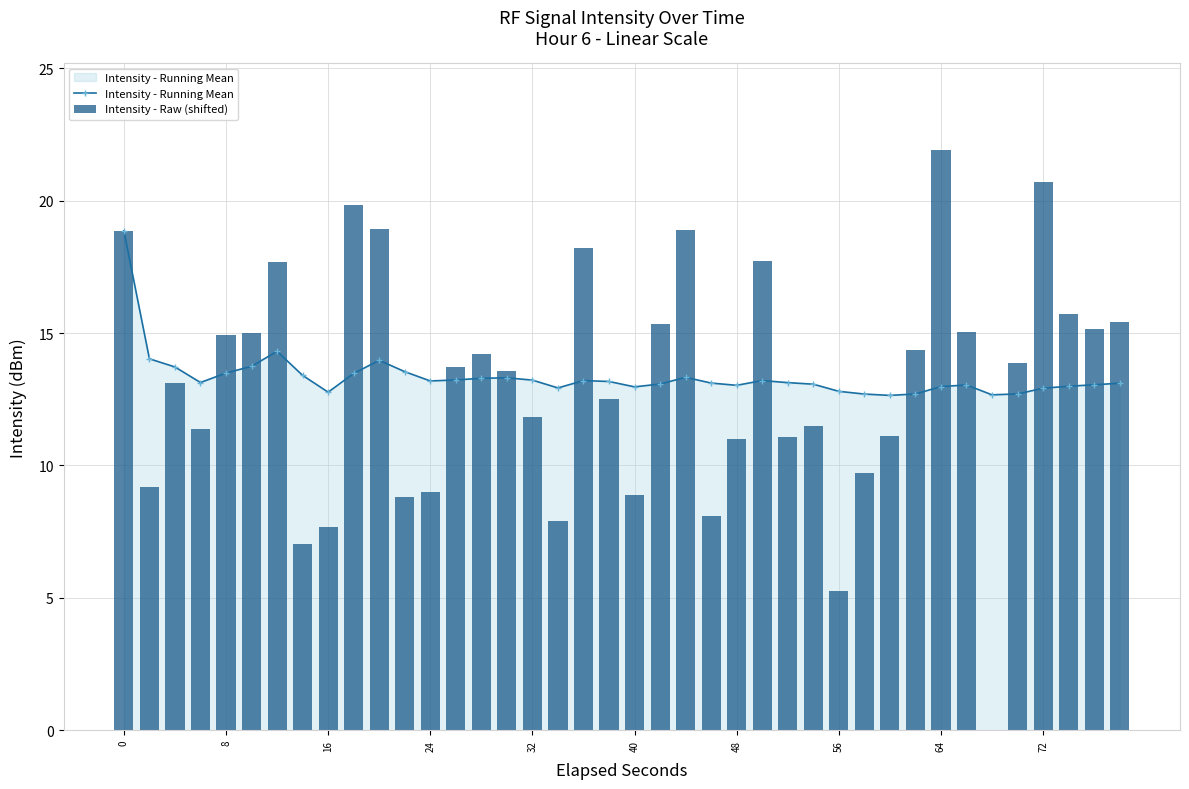

True or false: Intensity - Running Mean has more than 1 interior local peaks.

True